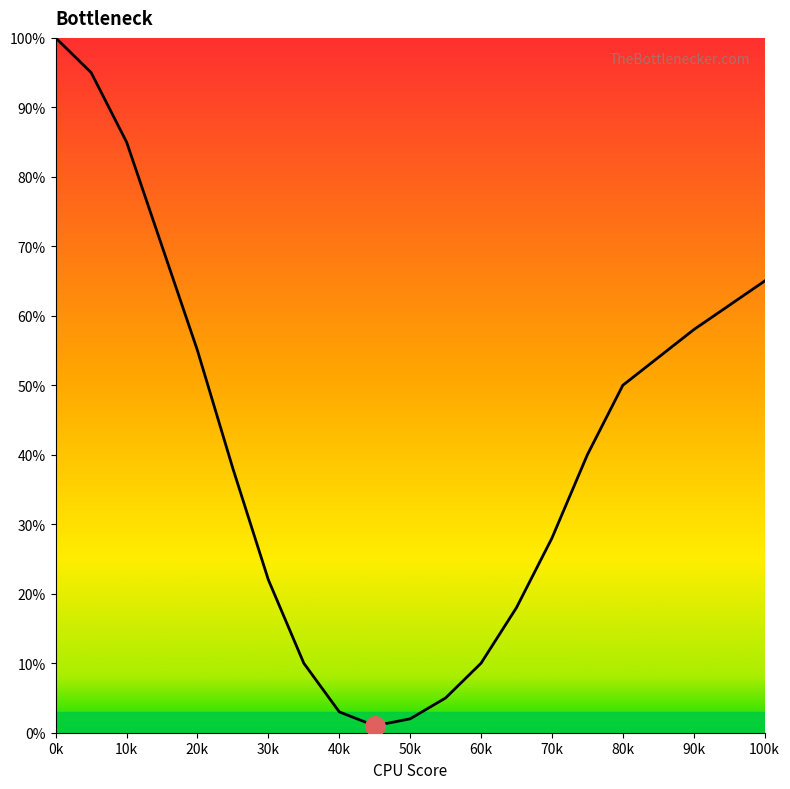

How many interior local valleys (lower than both neighbors) does the data have?

1